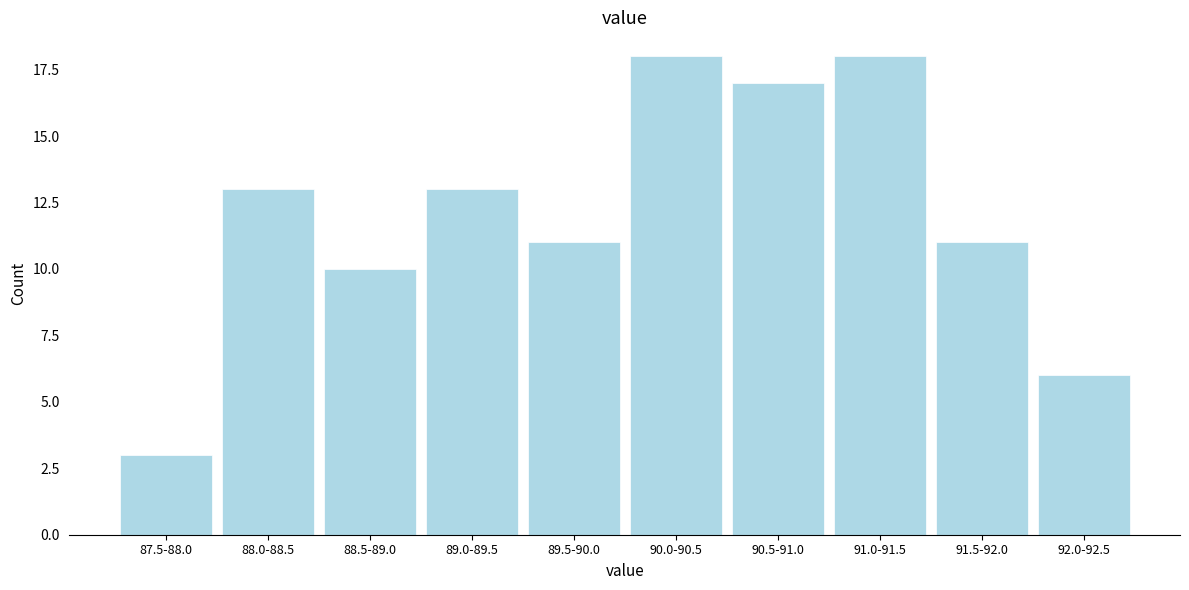

Reading left to right, list all the values displayed in this chart.

3	13	10	13	11	18	17	18	11	6